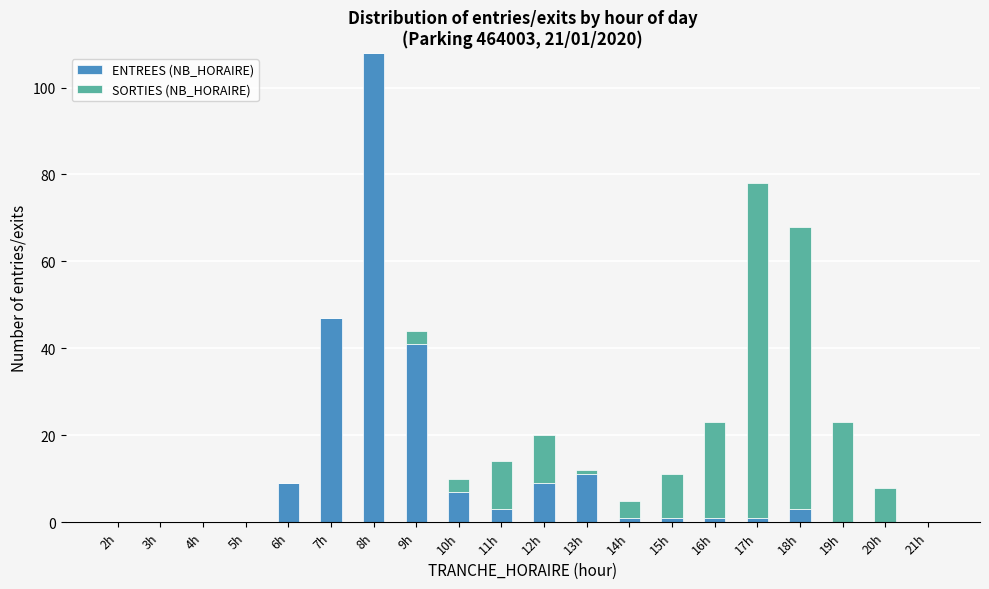

Where is ENTREES (NB_HORAIRE) nearest to the value 54?

7h